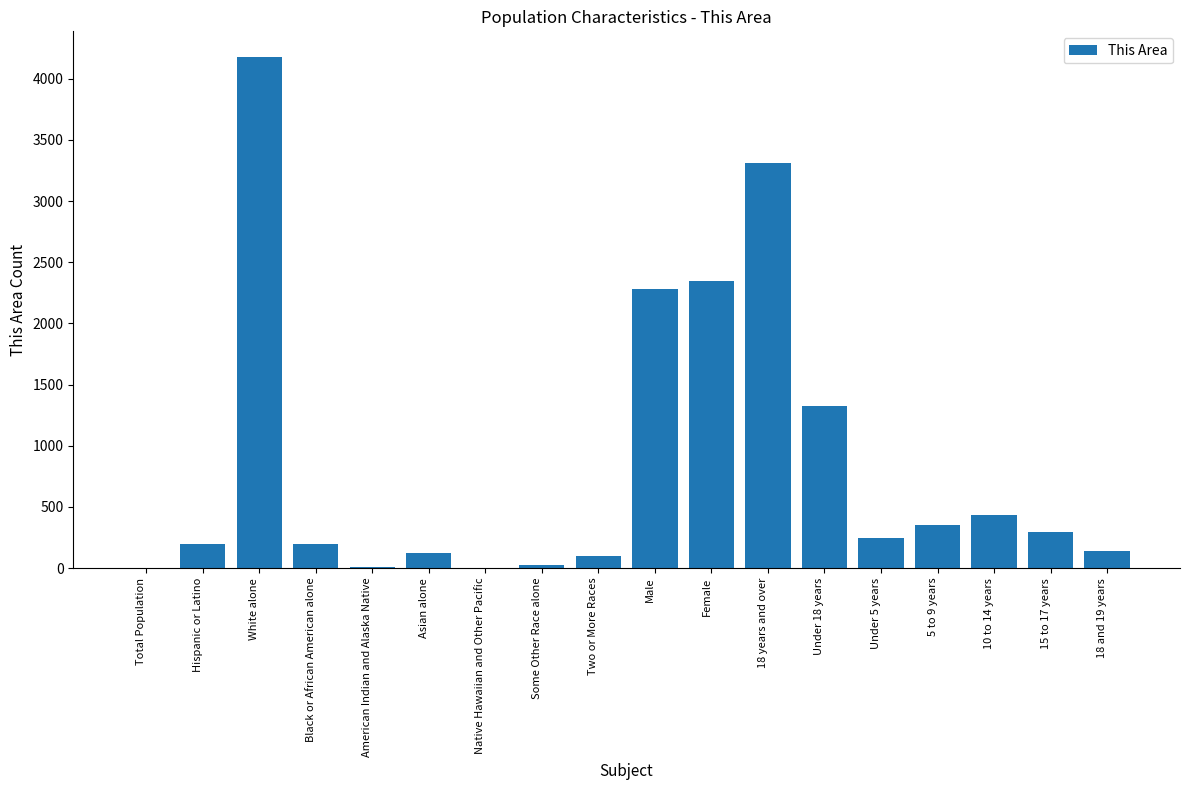

Are the bars horizontal?

No